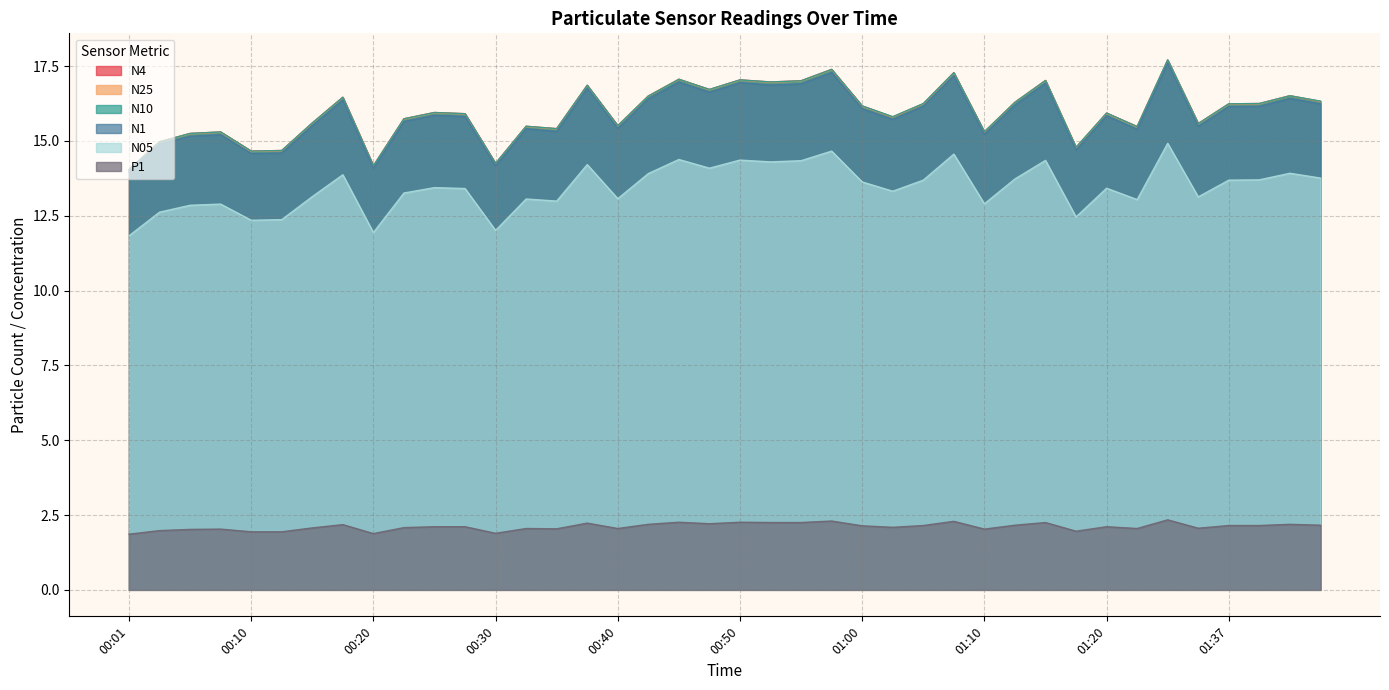

What value does the N25 series have at 01:31?

15.6